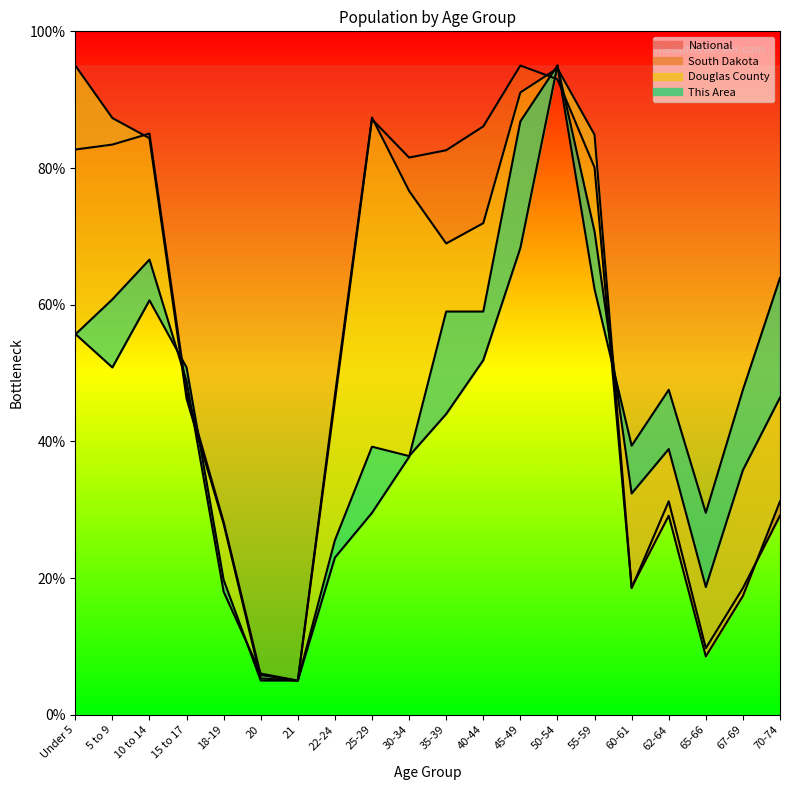

What is the maximum value for This Area?

95.0